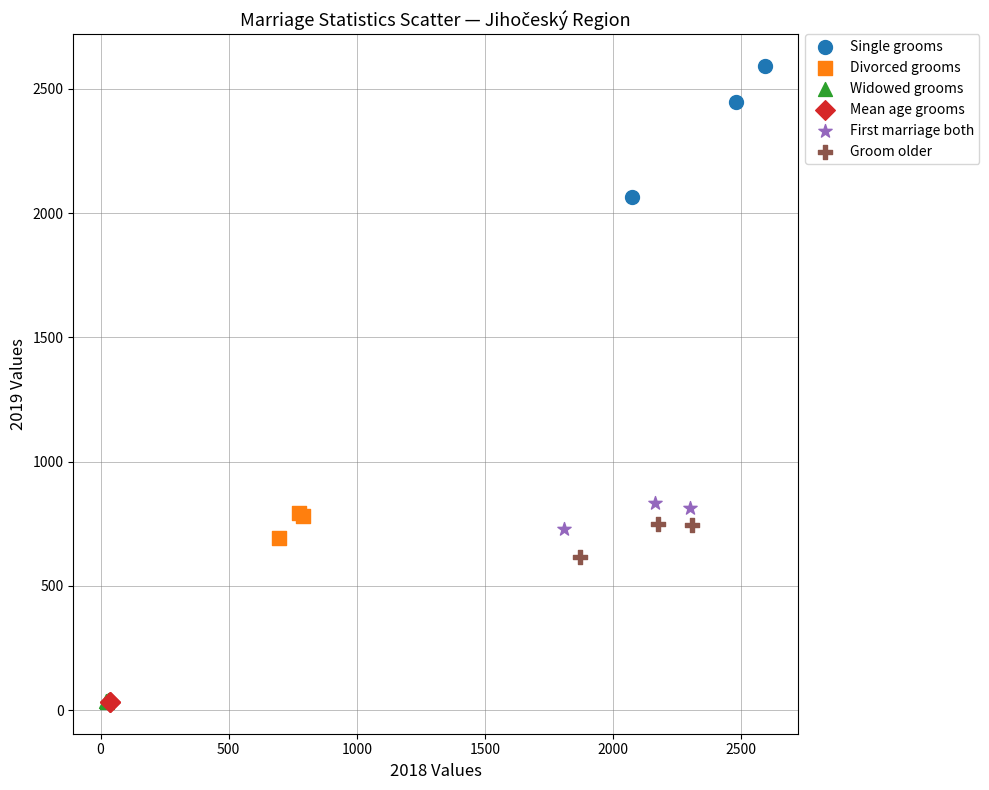

Which series has the widest spread of Y values?

Single grooms